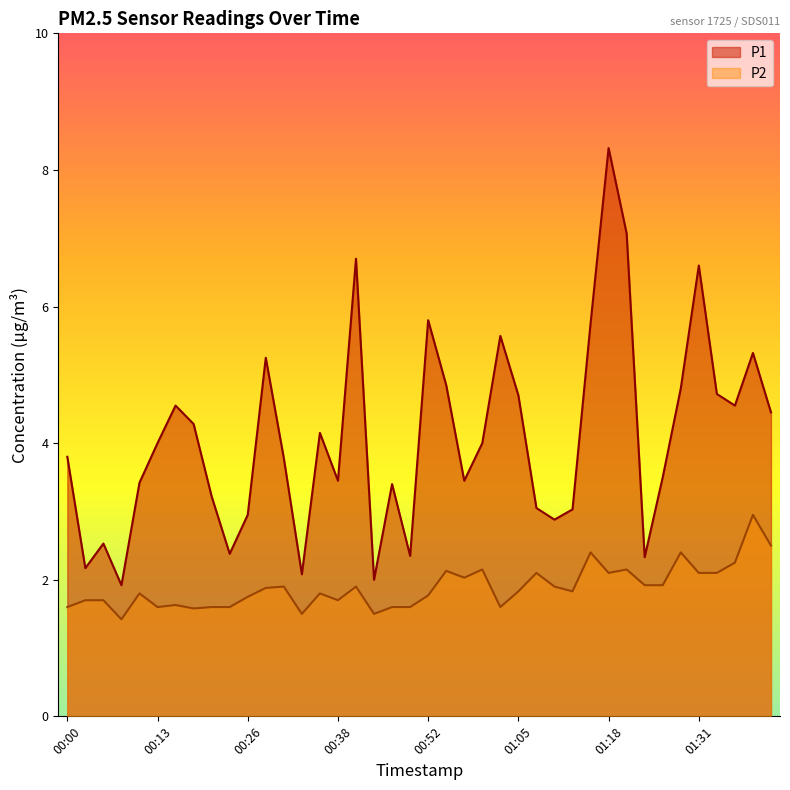

At which category does P1 reach its first local valley?

00:03